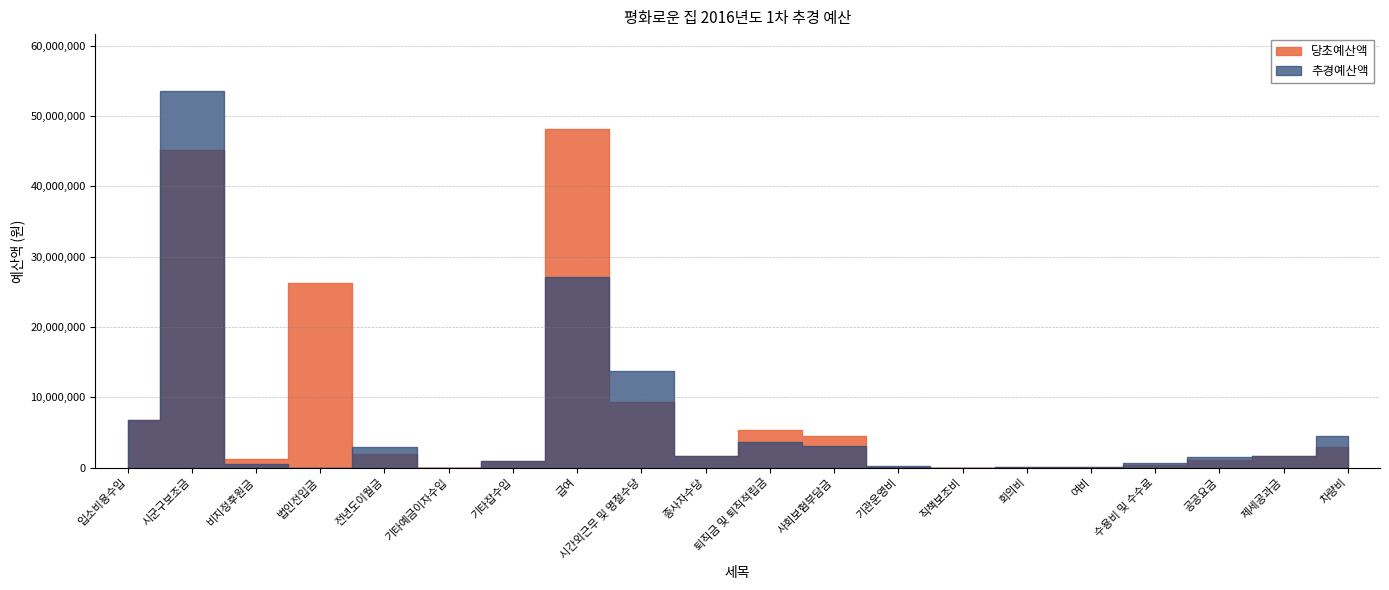

At which category does the chart reach its peak across all series?

시군구보조금